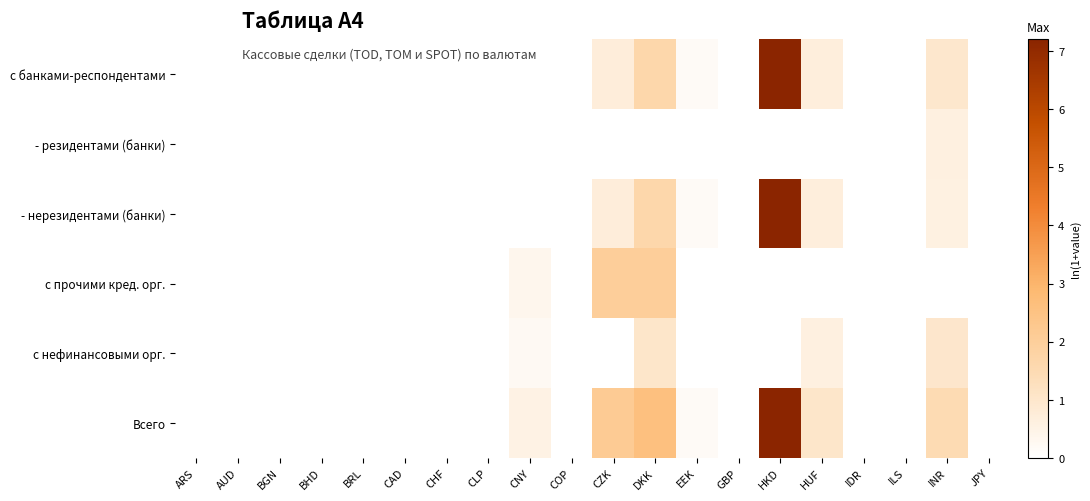

Reading right to left, transcribe all the data shown in this chart.

с банками-респондентами: JPY=0.0	INR=1.0	ILS=0.0	IDR=0.0	HUF=0.7	HKD=7.2	GBP=0.0	EEK=0.2	DKK=1.6	CZK=0.7	COP=0.0	CNY=0.0	CLP=0.0	CHF=0.0	CAD=0.0	BRL=0.0	BHD=0.0	BGN=0.0	AUD=0.0	ARS=0.0
- резидентами (банки): JPY=0.0	INR=0.6	ILS=0.0	IDR=0.0	HUF=0.0	HKD=0.0	GBP=0.0	EEK=0.0	DKK=0.0	CZK=0.0	COP=0.0	CNY=0.0	CLP=0.0	CHF=0.0	CAD=0.0	BRL=0.0	BHD=0.0	BGN=0.0	AUD=0.0	ARS=0.0
- нерезидентами (банки): JPY=0.0	INR=0.6	ILS=0.0	IDR=0.0	HUF=0.7	HKD=7.2	GBP=0.0	EEK=0.2	DKK=1.6	CZK=0.7	COP=0.0	CNY=0.0	CLP=0.0	CHF=0.0	CAD=0.0	BRL=0.0	BHD=0.0	BGN=0.0	AUD=0.0	ARS=0.0
с прочими кред. орг.: JPY=0.0	INR=0.0	ILS=0.0	IDR=0.0	HUF=0.0	HKD=0.0	GBP=0.0	EEK=0.0	DKK=2.0	CZK=2.0	COP=0.0	CNY=0.3	CLP=0.0	CHF=0.0	CAD=0.0	BRL=0.0	BHD=0.0	BGN=0.0	AUD=0.0	ARS=0.0
с нефинансовыми орг.: JPY=0.0	INR=1.0	ILS=0.0	IDR=0.0	HUF=0.6	HKD=0.0	GBP=0.0	EEK=0.0	DKK=1.0	CZK=0.0	COP=0.0	CNY=0.2	CLP=0.0	CHF=0.0	CAD=0.0	BRL=0.0	BHD=0.0	BGN=0.0	AUD=0.0	ARS=0.0
Всего: JPY=0.0	INR=1.5	ILS=0.0	IDR=0.0	HUF=1.0	HKD=7.2	GBP=0.0	EEK=0.2	DKK=2.6	CZK=2.2	COP=0.0	CNY=0.5	CLP=0.0	CHF=0.0	CAD=0.0	BRL=0.0	BHD=0.0	BGN=0.0	AUD=0.0	ARS=0.0